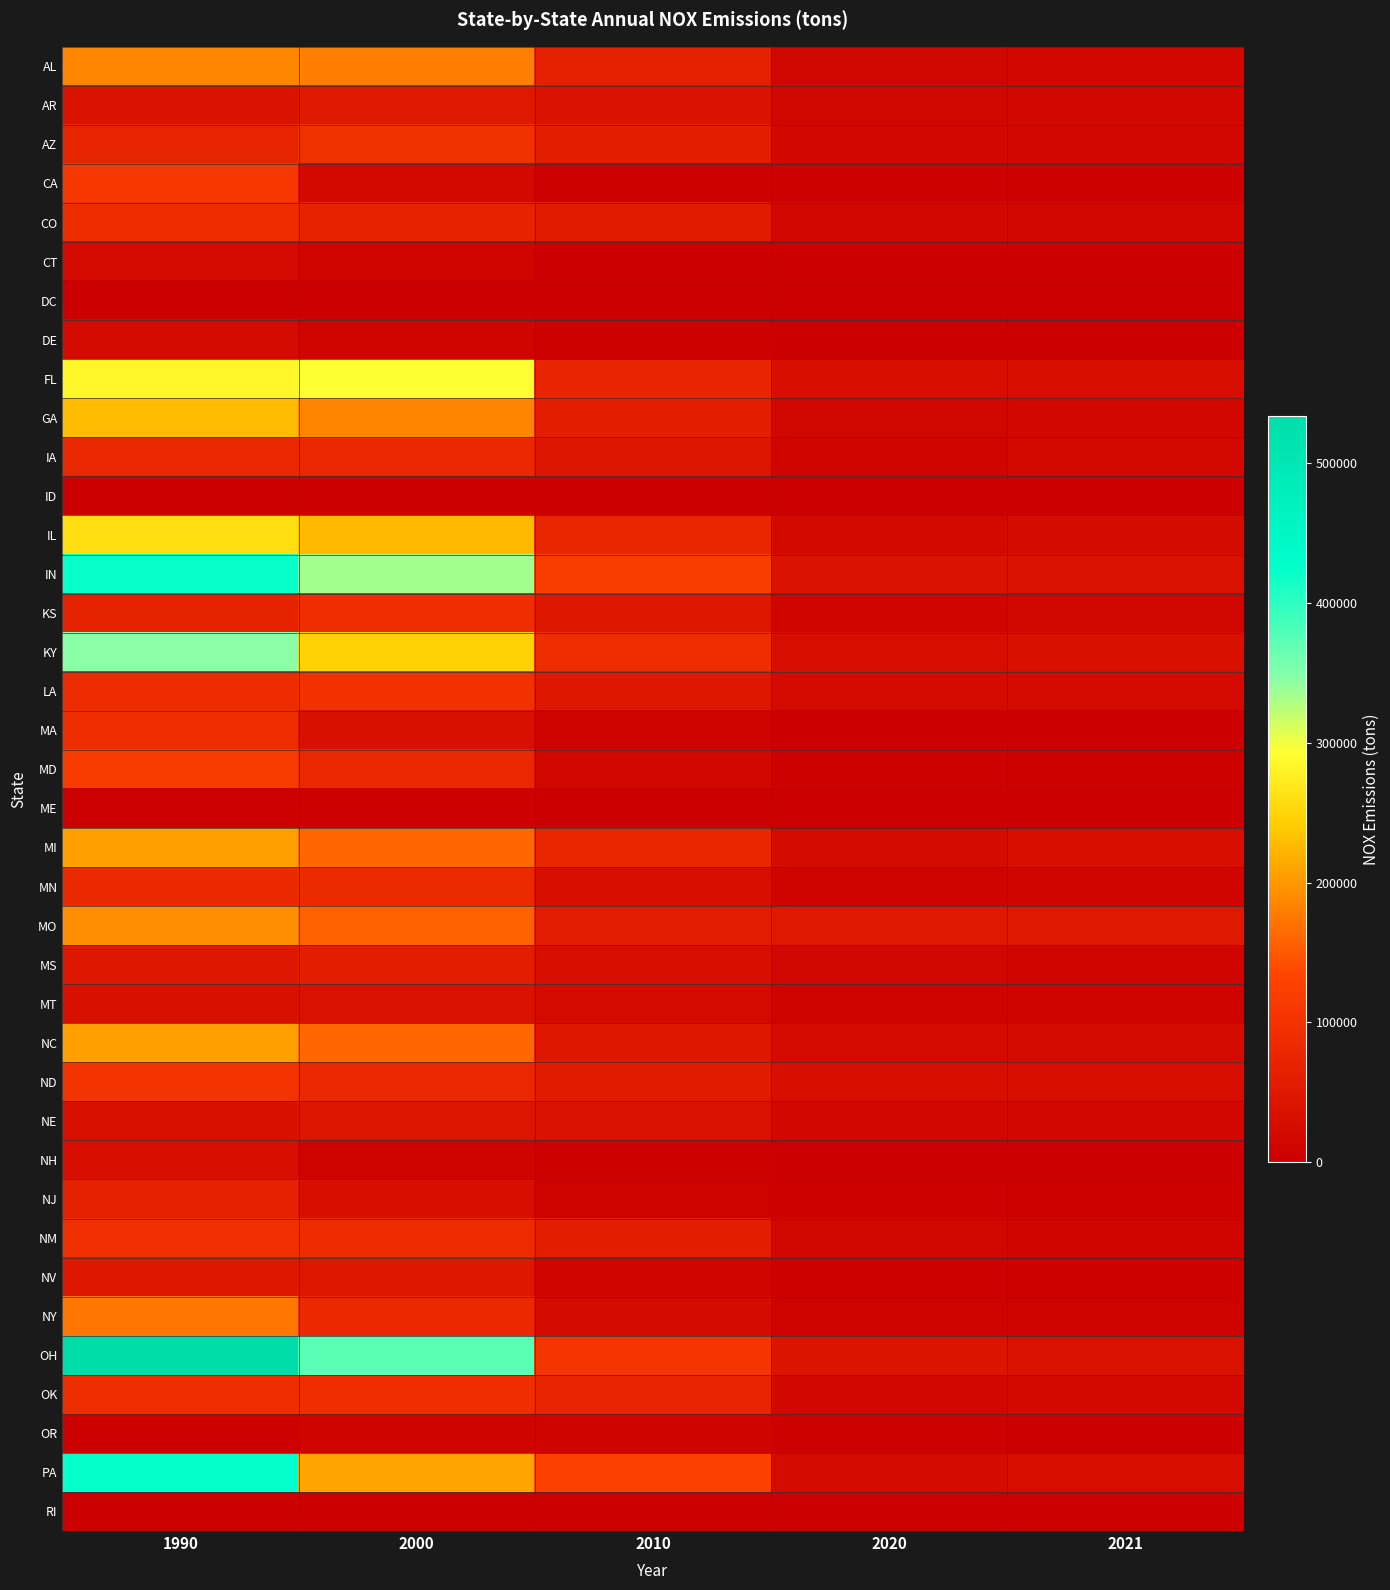

At how many categories does at least one series exceed 373170?

2